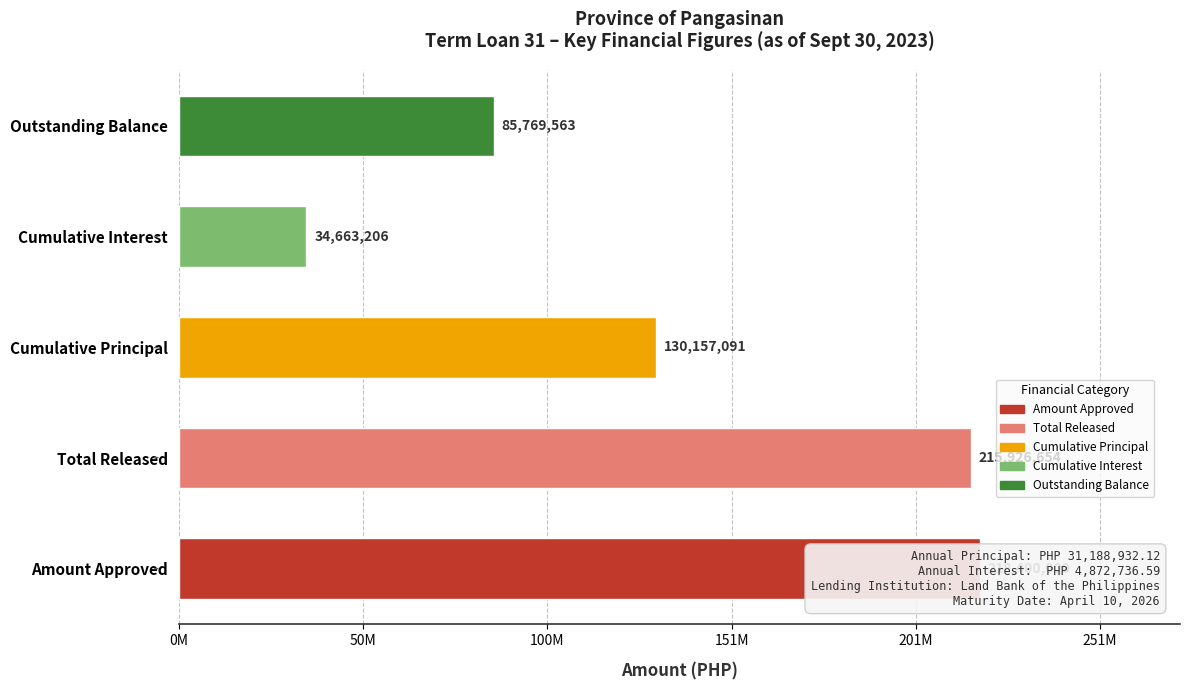

True or false: the data shows 123327985.6 at Total Released.

False